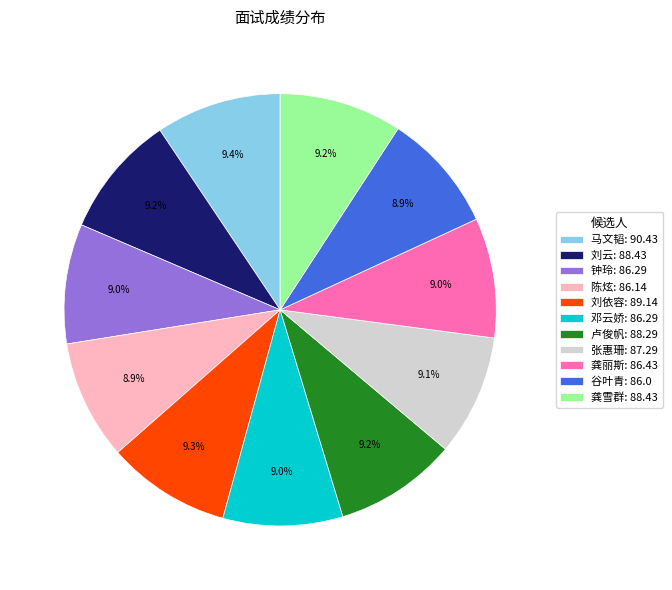

Approximately how many times larger is the value at 张惠珊 compared to 龚雪群?

1.0